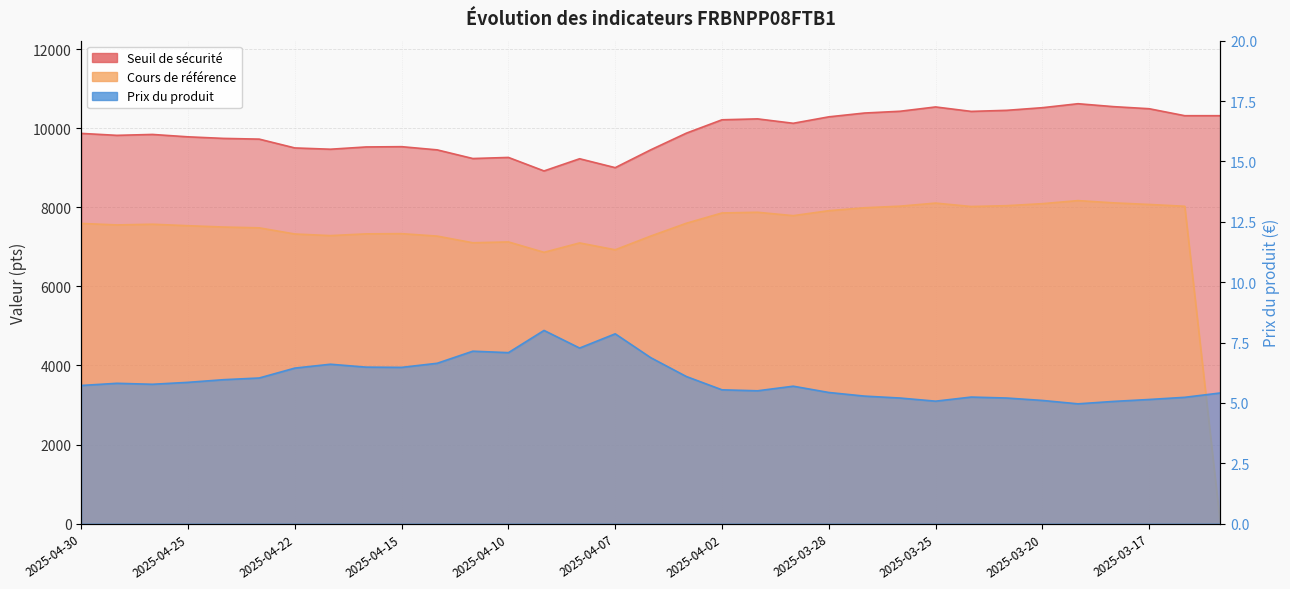

At which category is the sum across all series the highest?

2025-03-19